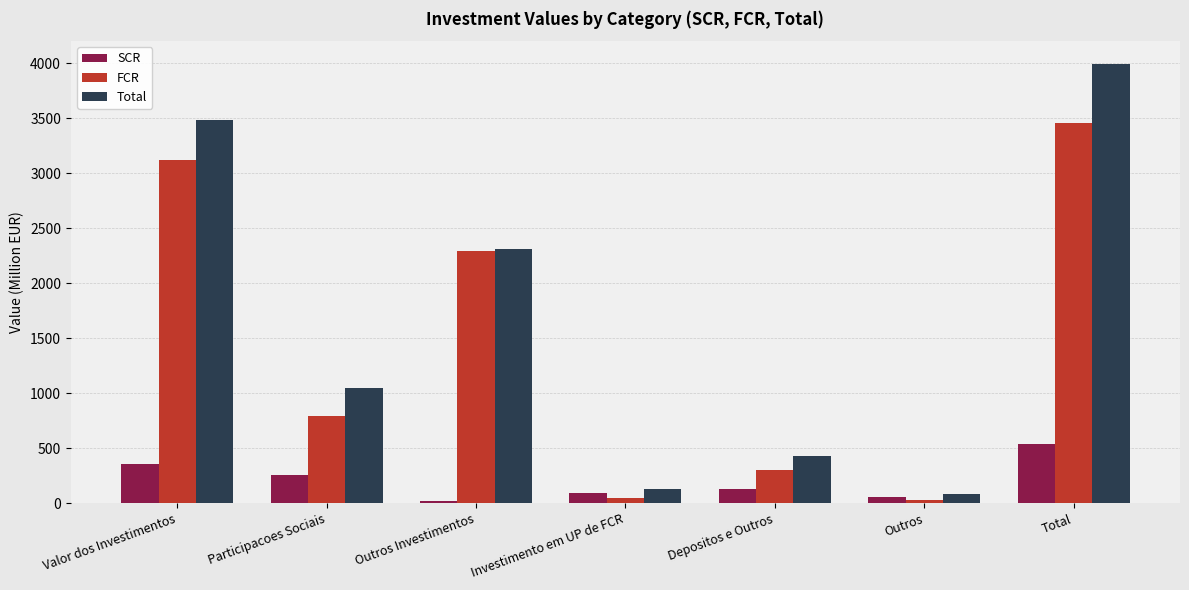

What is the total value across all series at Total?

7986.2